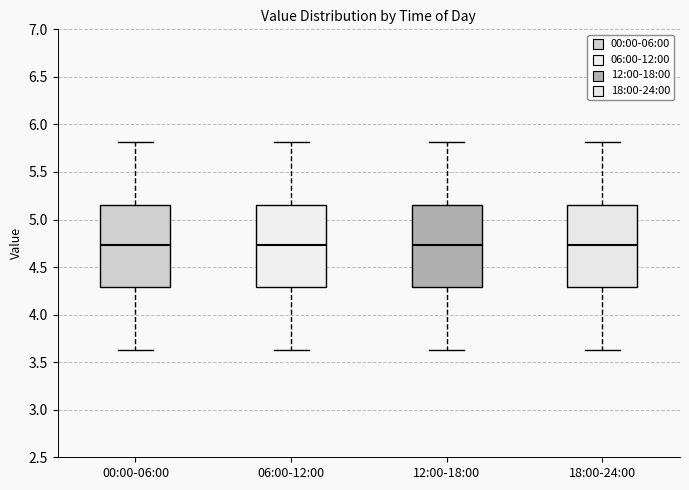

Reading left to right, transcribe this box plot: for each box, give where its median line is, the range the box spans, and where its two whiskers end, as read against the y-axis. The values are not printed on the chart, so give them approximately, as read against the axis.

00:00-06:00: median 4.75, box 4.30 to 5.15, whiskers 3.65 to 5.80
06:00-12:00: median 4.75, box 4.30 to 5.15, whiskers 3.65 to 5.80
12:00-18:00: median 4.75, box 4.30 to 5.15, whiskers 3.65 to 5.80
18:00-24:00: median 4.75, box 4.30 to 5.15, whiskers 3.65 to 5.80